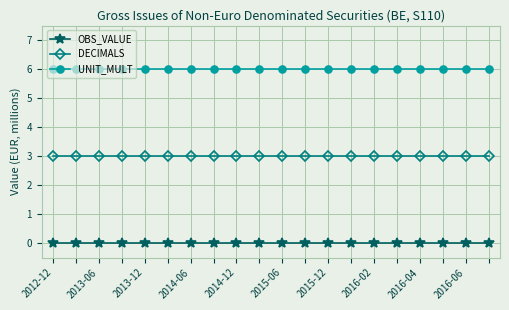

Rank the series by their maximum value, from lowest to highest.

OBS_VALUE, DECIMALS, UNIT_MULT